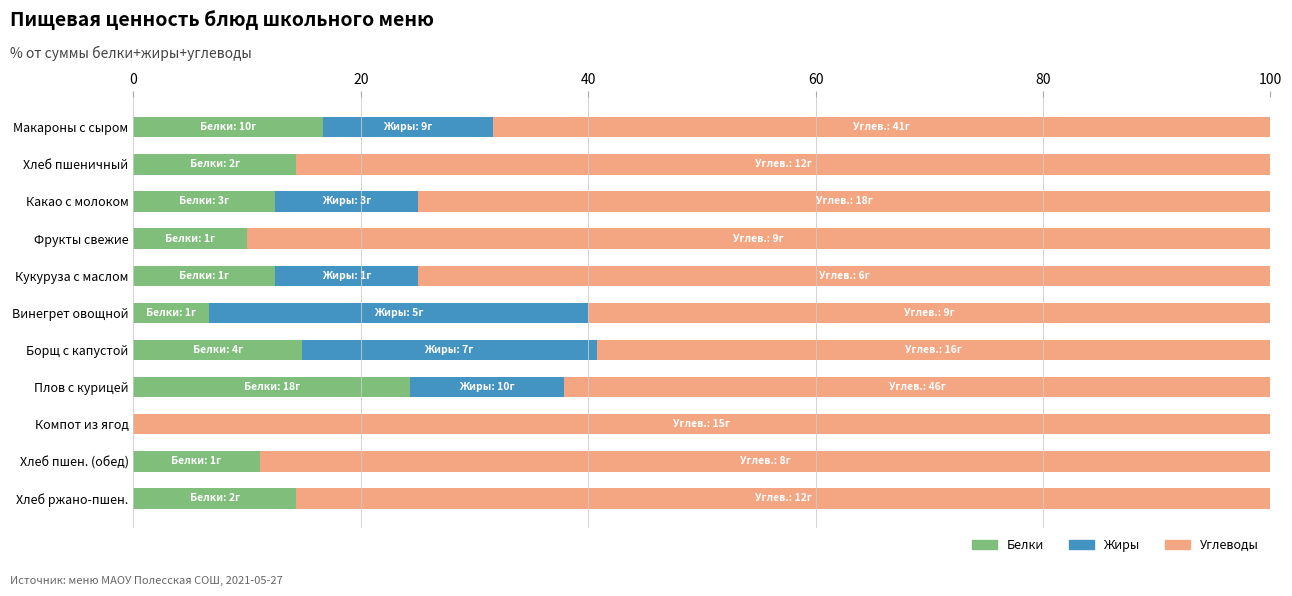

What is the total value across all series at Хлеб пшен. (обед)?

100.0